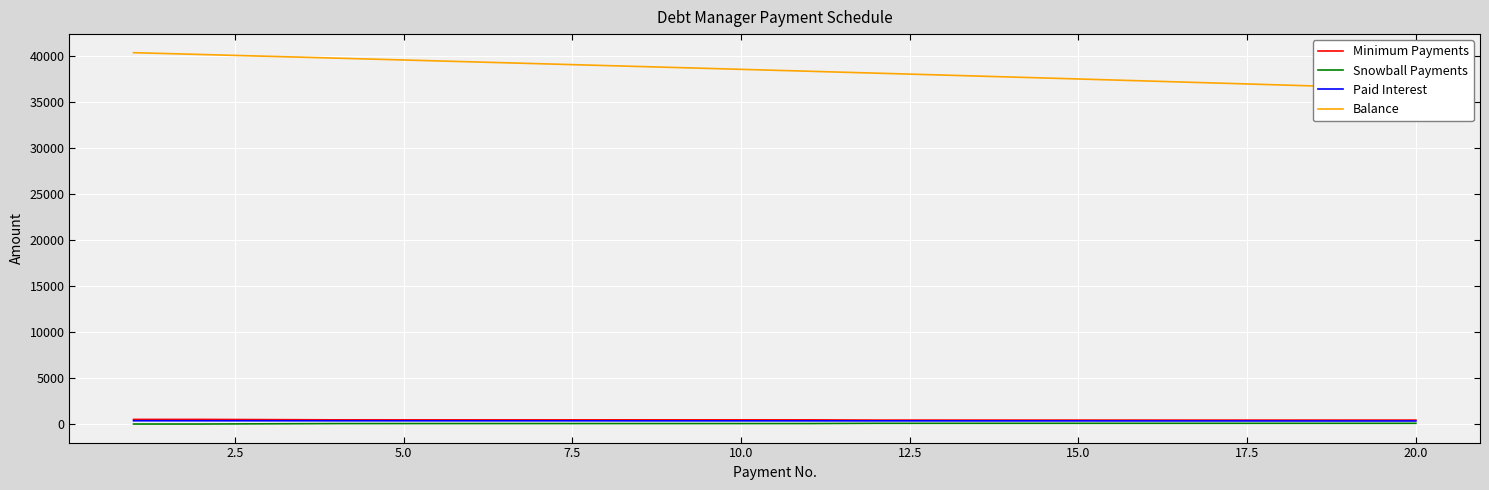

What is the difference between the second highest and minimum values in the Paid Interest series?

25.0